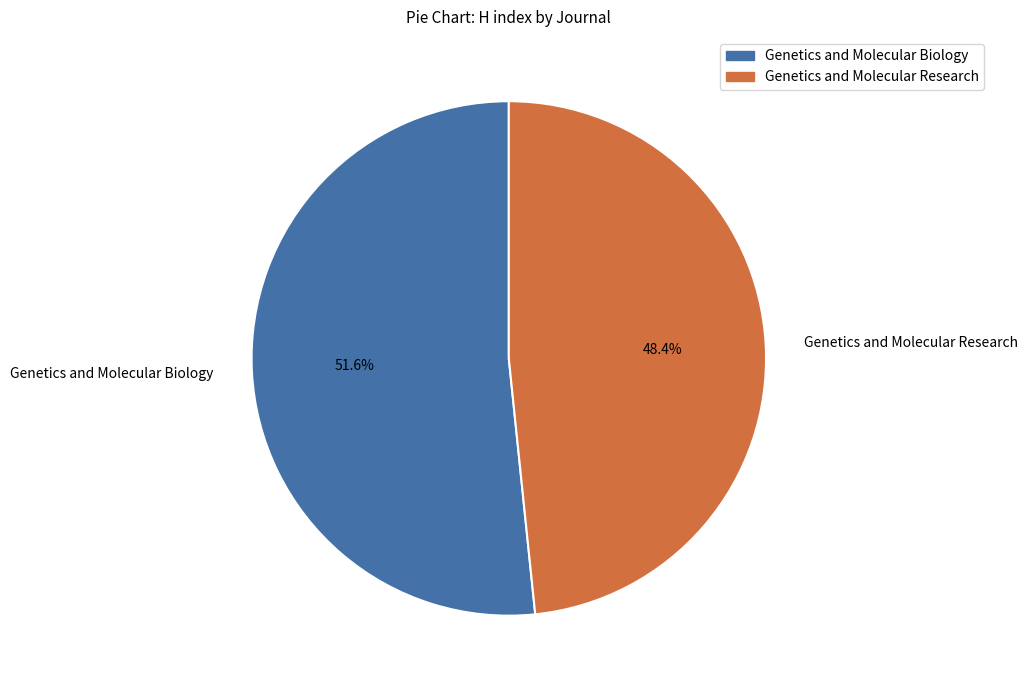

How many slices are in this pie chart?

2